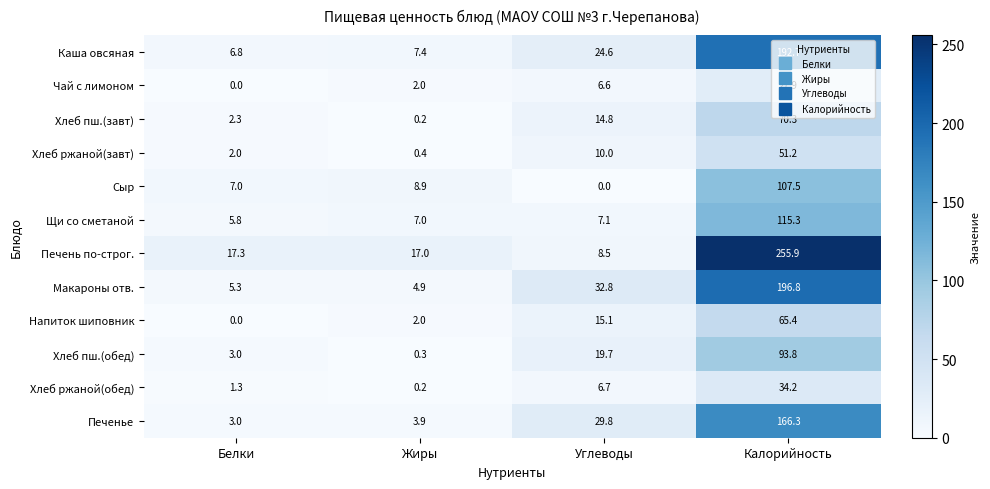

What is the sum of the Хлеб ржаной(обед) values at Жиры and Калорийность?

34.4